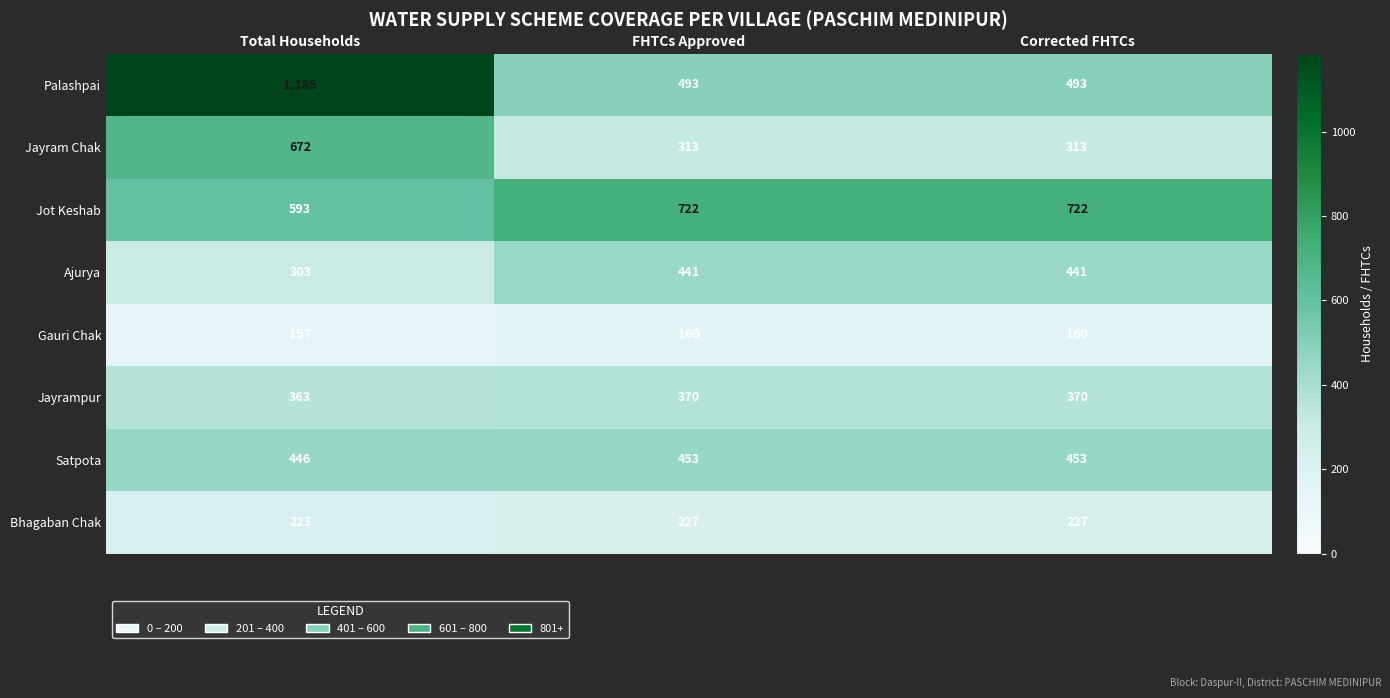

Which label corresponds to the smallest value in the chart?

Total Households